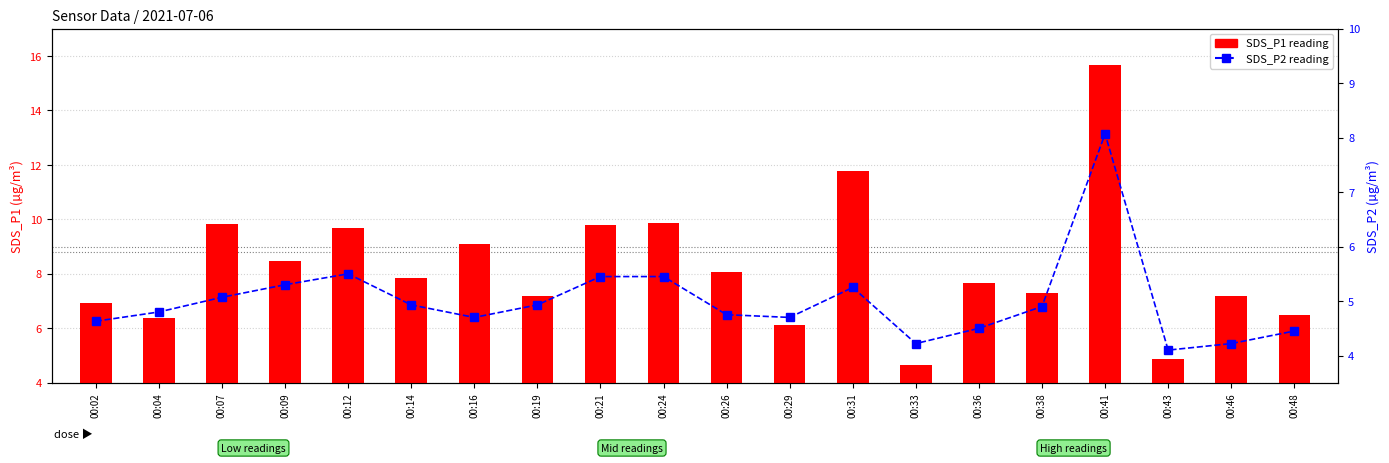

Reading left to right, transcribe all the data shown in this chart.

SDS_P1: 00:02=6.9	00:04=6.4	00:07=9.8	00:09=8.5	00:12=9.7	00:14=7.8	00:16=9.1	00:19=7.2	00:21=9.8	00:24=9.9	00:26=8.1	00:29=6.1	00:31=11.8	00:33=4.7	00:36=7.7	00:38=7.3	00:41=15.7	00:43=4.9	00:46=7.2	00:48=6.5
SDS_P2: 00:02=4.6	00:04=4.8	00:07=5.1	00:09=5.3	00:12=5.5	00:14=4.9	00:16=4.7	00:19=4.9	00:21=5.5	00:24=5.5	00:26=4.8	00:29=4.7	00:31=5.2	00:33=4.2	00:36=4.5	00:38=4.9	00:41=8.1	00:43=4.1	00:46=4.2	00:48=4.5